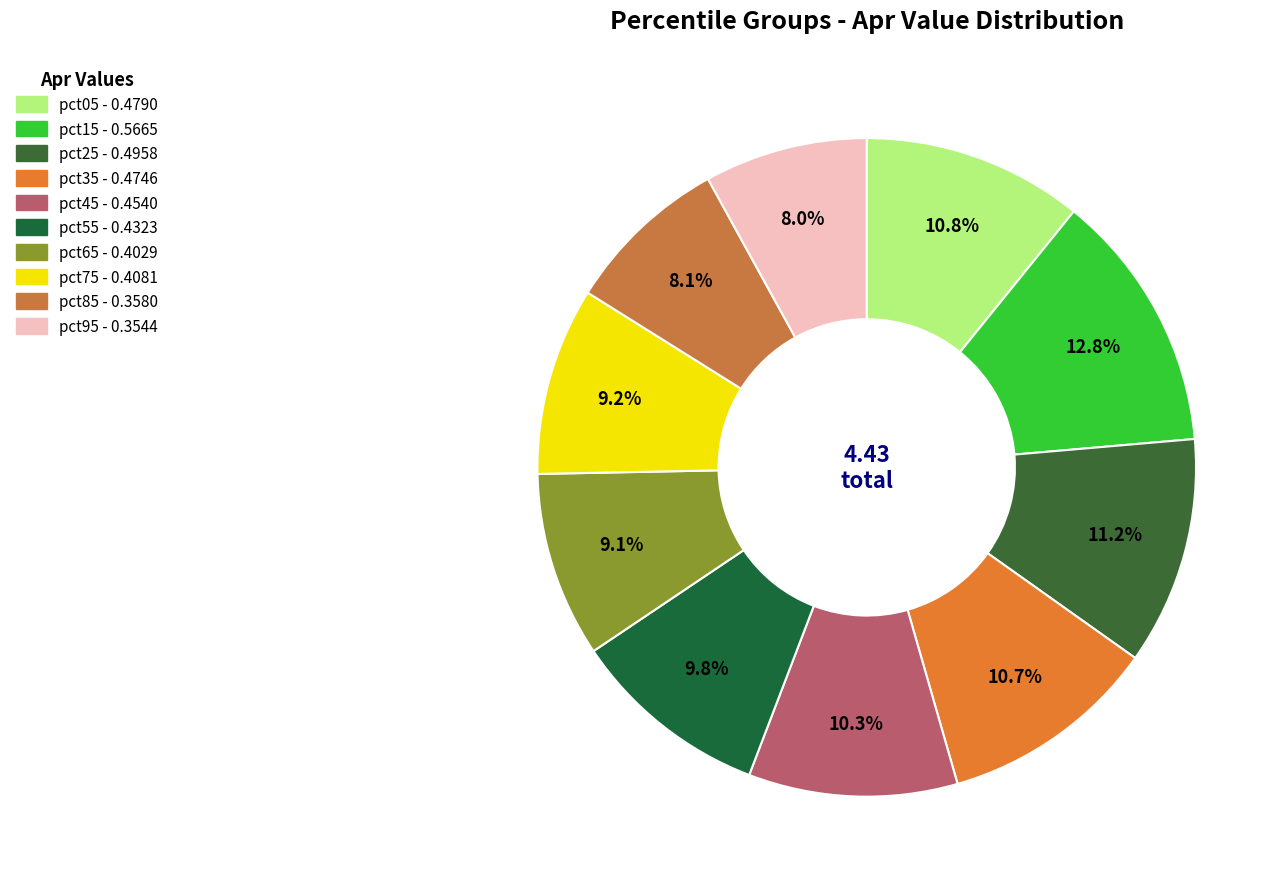

Is there a majority slice in this chart?

No